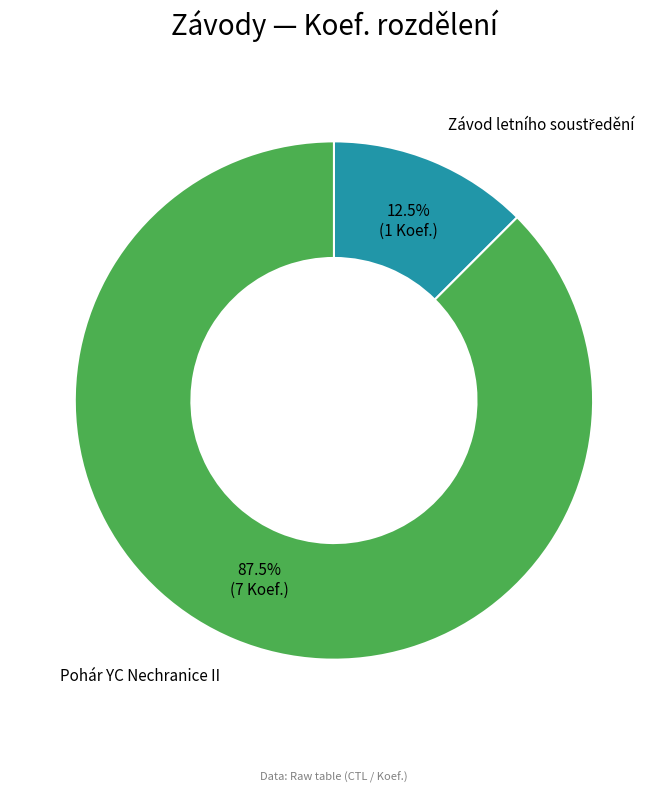

Does any single category account for the majority?

Yes